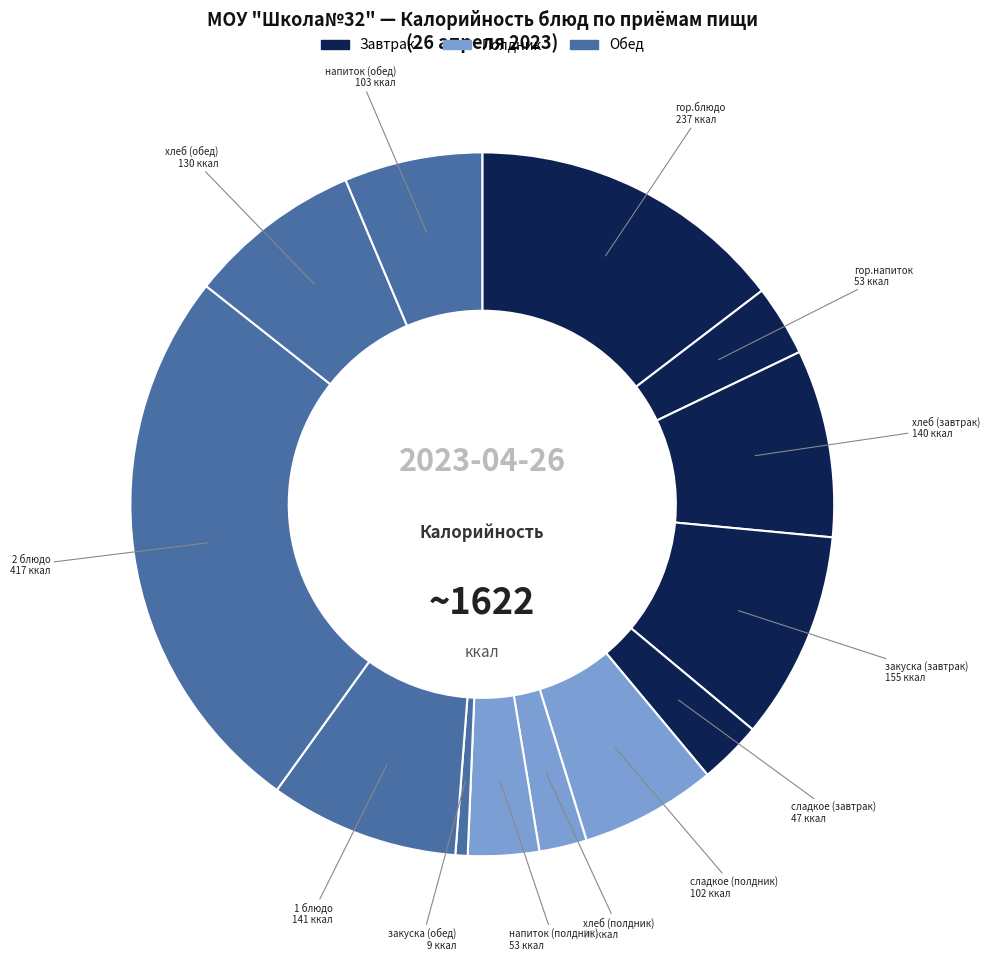

Which slice is the smallest?

закуска (обед)